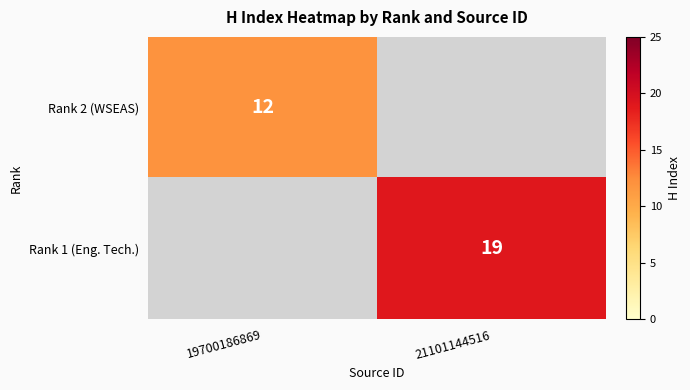

Is the value of Rank 2 (WSEAS) at 19700186869 greater than the value of Rank 1 (Eng. Tech.) at 21101144516?

No